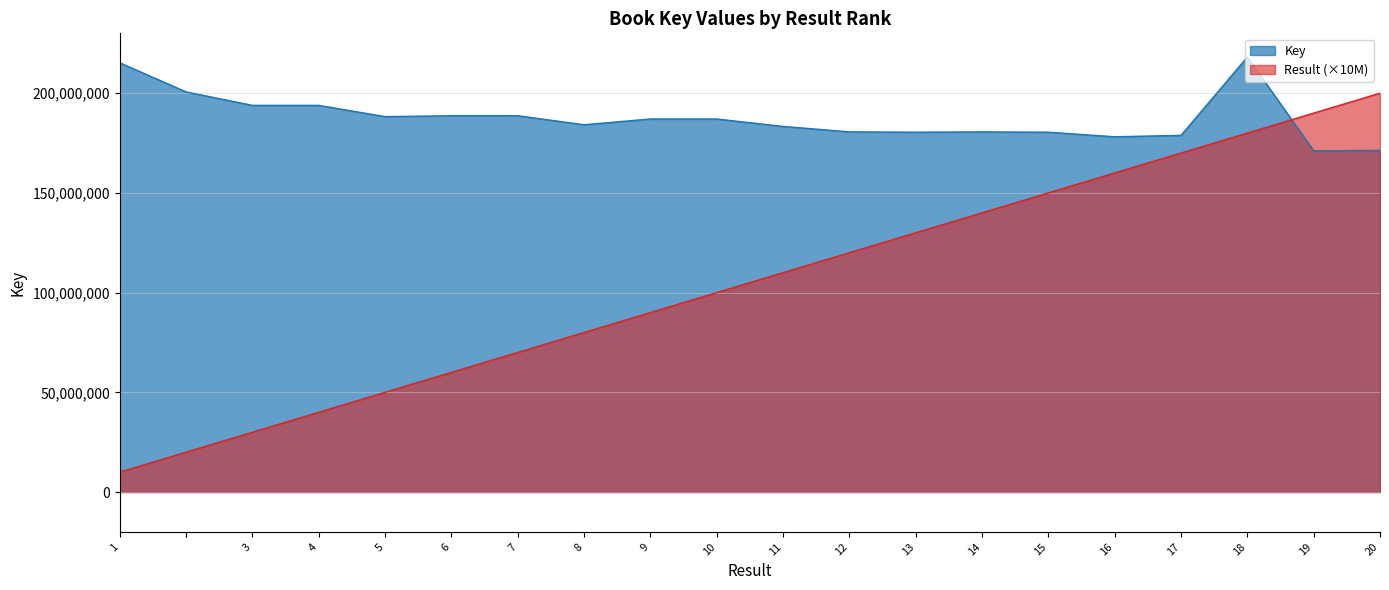

List the series in order of their overall mean, lowest first.

Result_numeric, Key